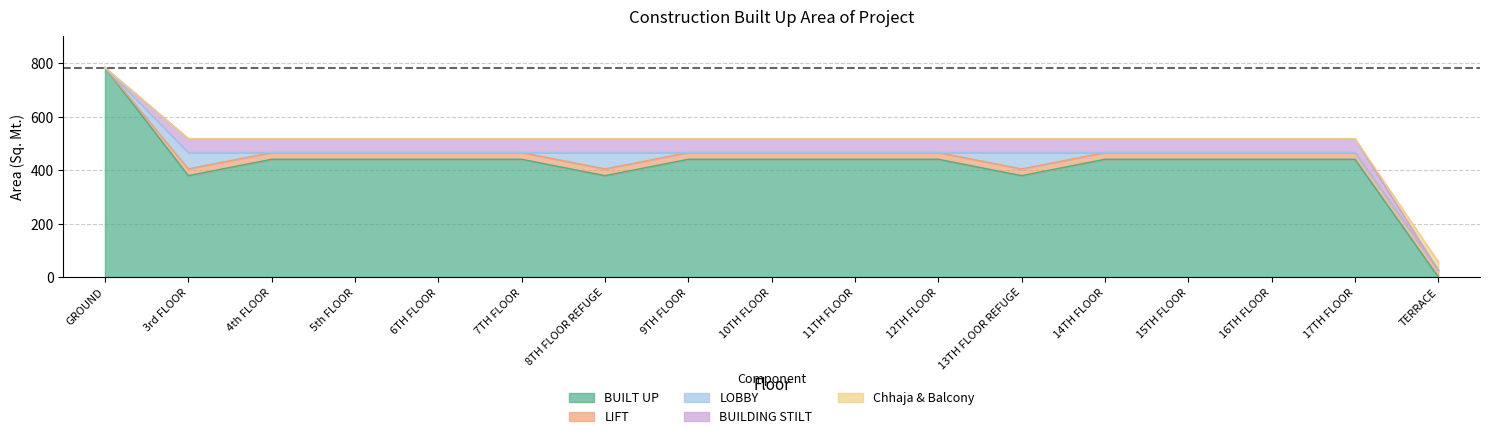

At which label does LIFT first exceed 25?

3rd FLOOR